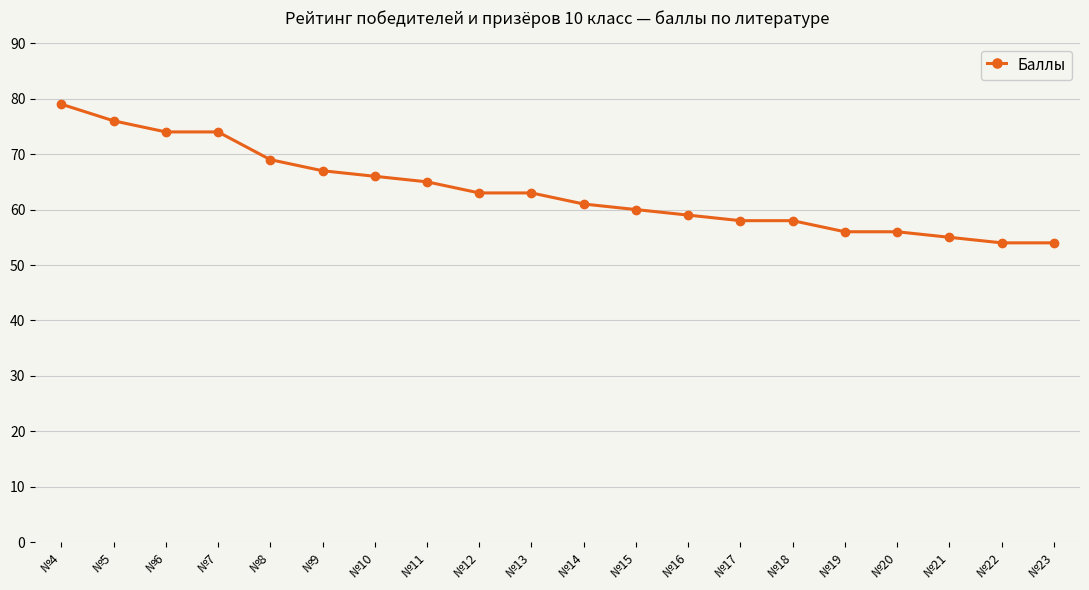

How many values are below 63?

10